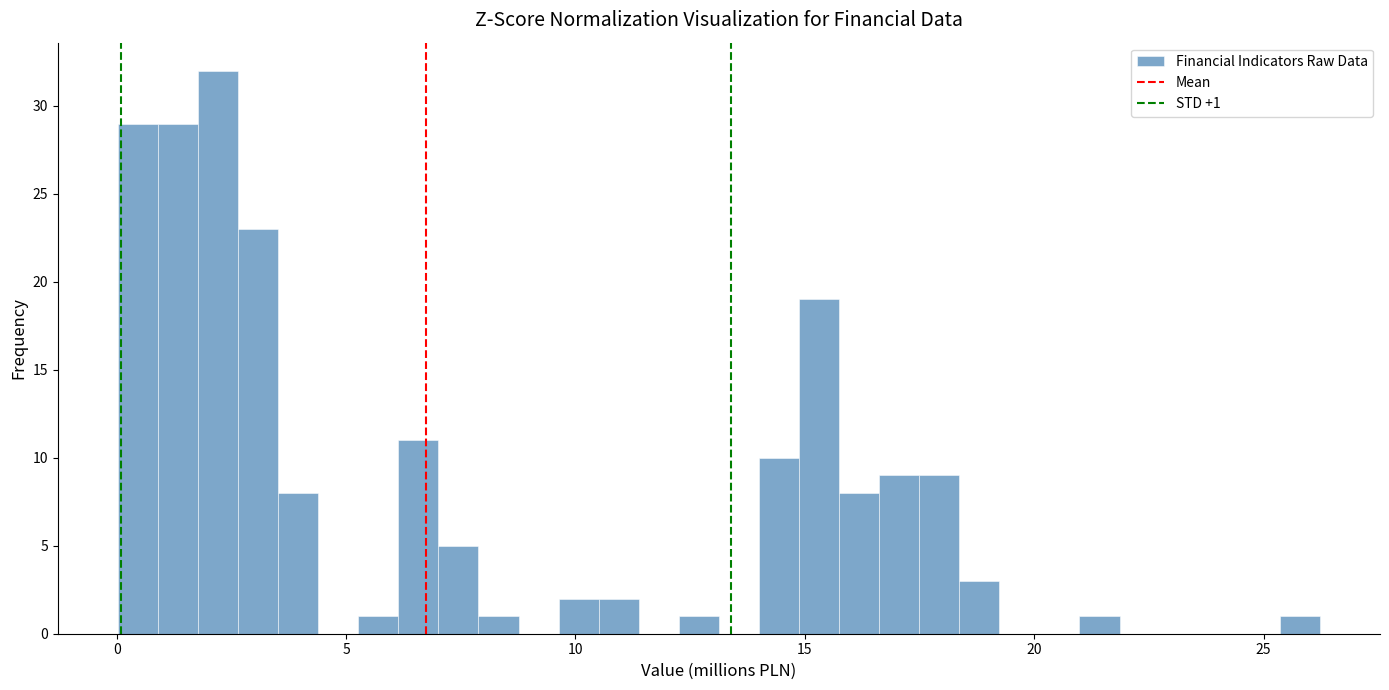

Read against the x-axis, roughly where is the centre of the tallest bar?

2.0